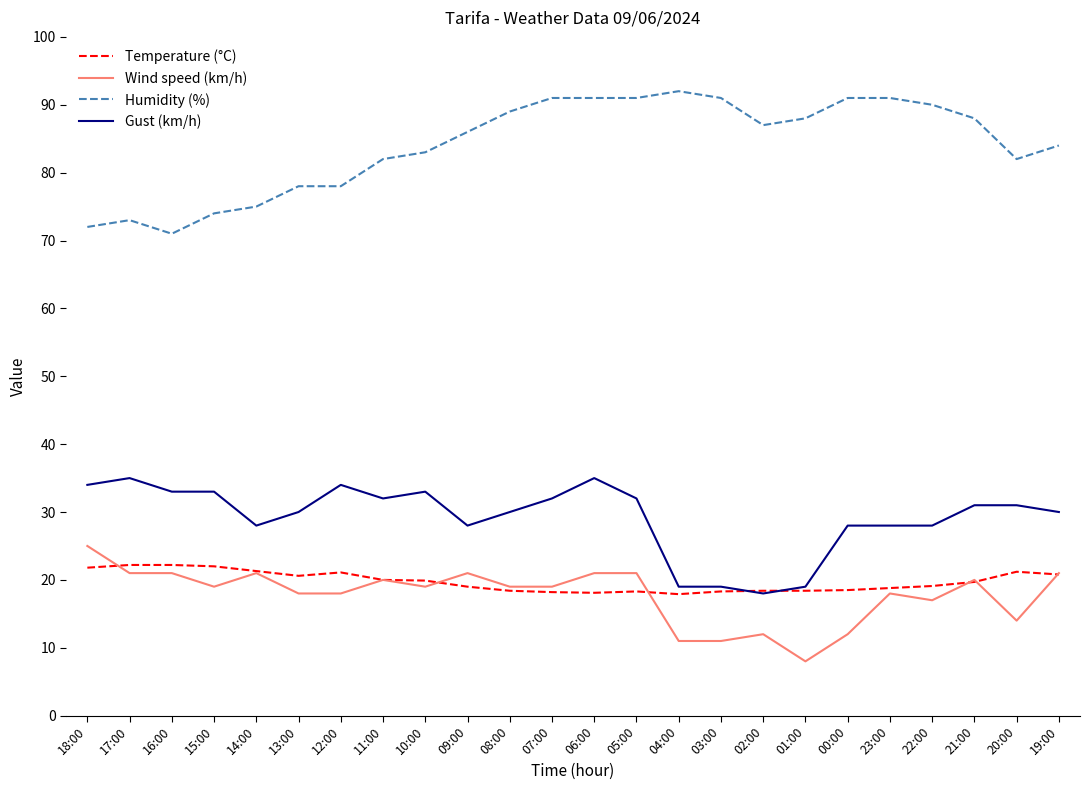

Is it true that Wind speed (km/h) equals 21.0 at 09:00?

True